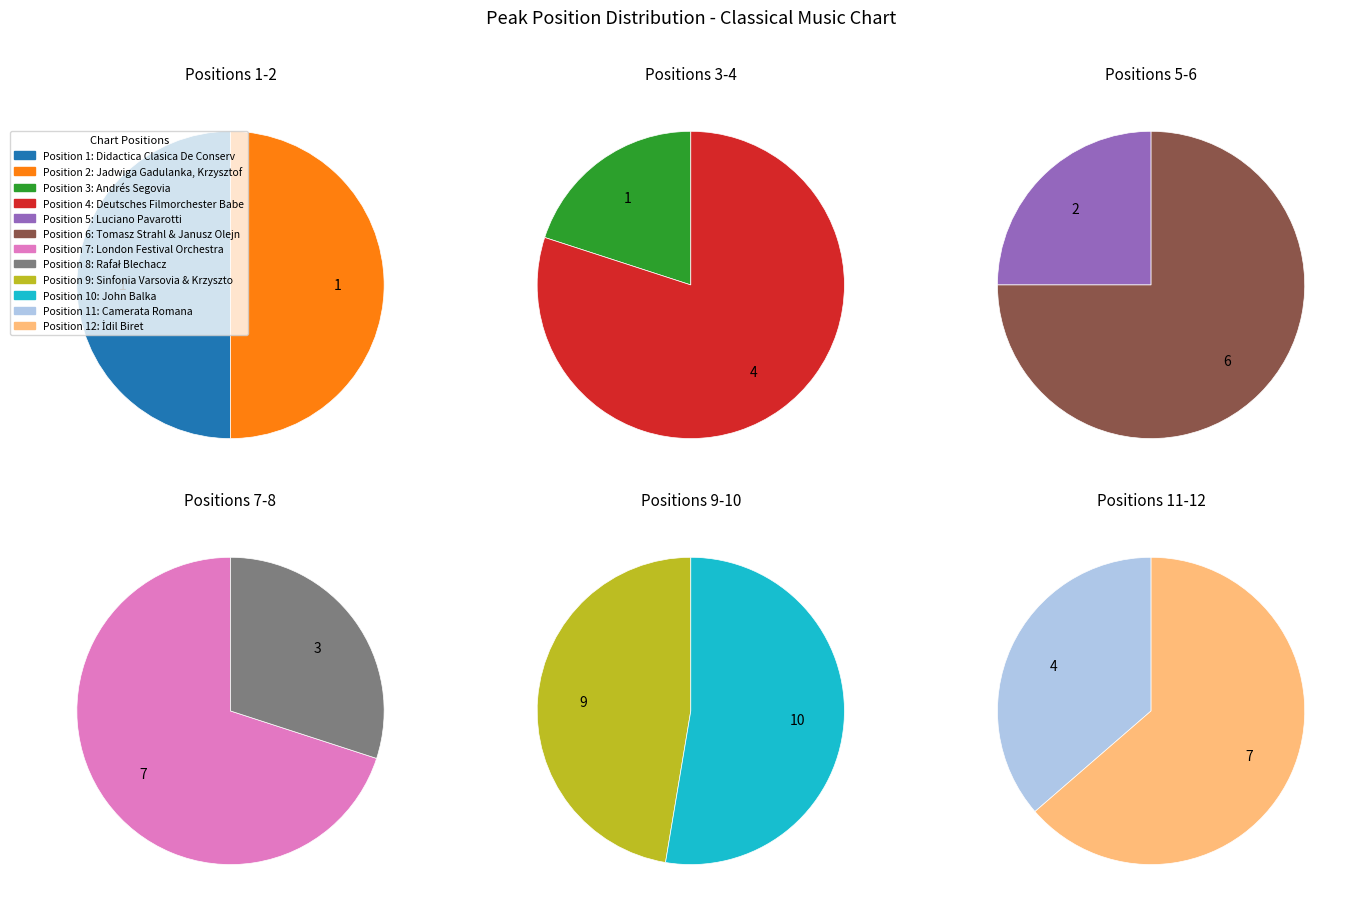

Between 8 and 2, which is larger?

8